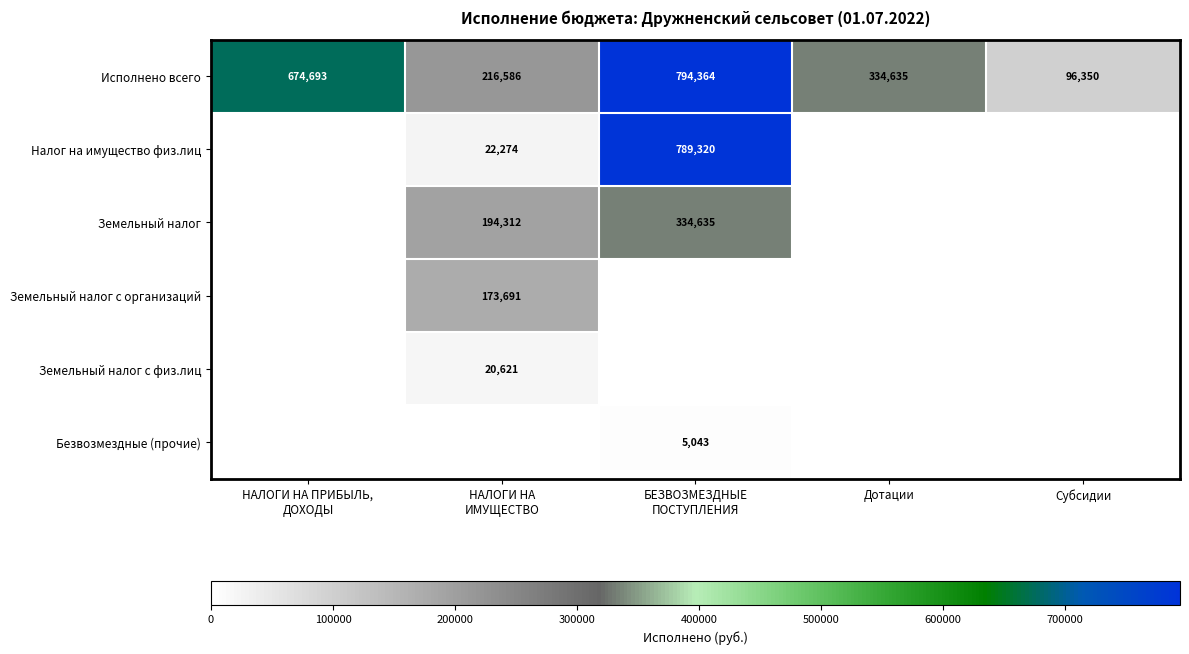

True or false: Исполнено всего has a value of 334635 at Дотации.

True